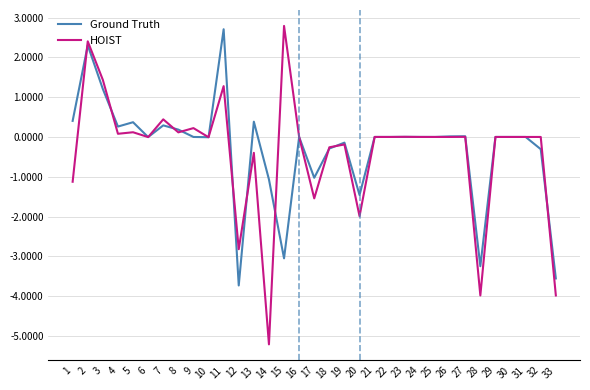

What is the total value across all series at 17?

-2.6